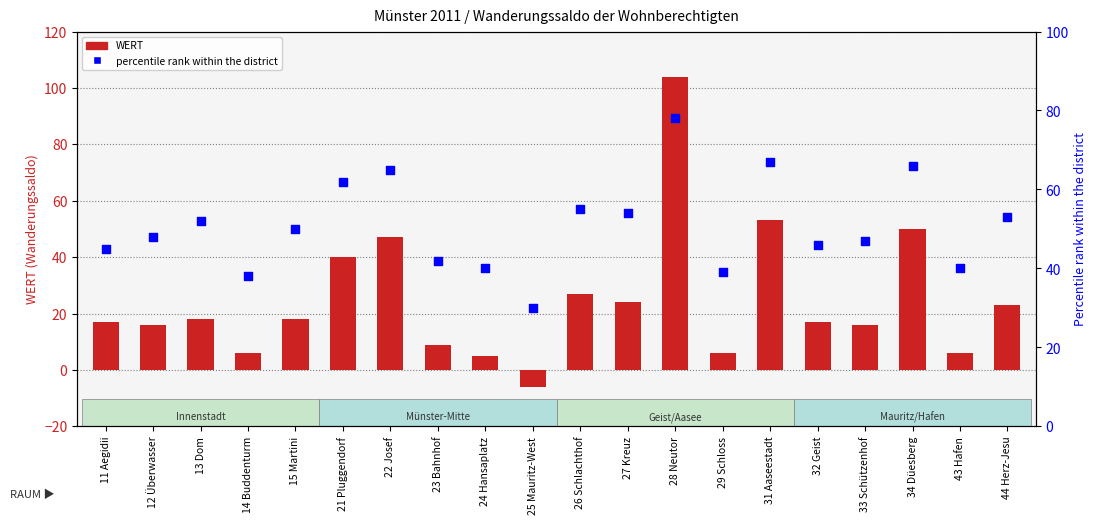

Which series has the largest total across all categories?

percentile rank within the district